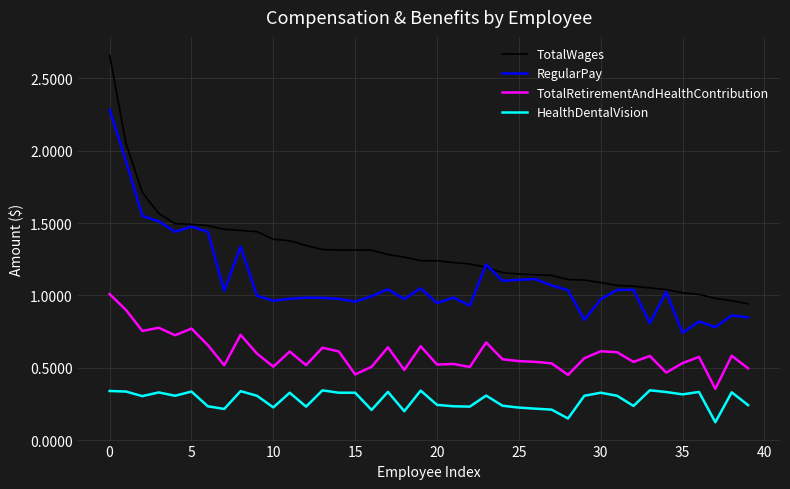

Which series has the largest total across all categories?

TotalWages